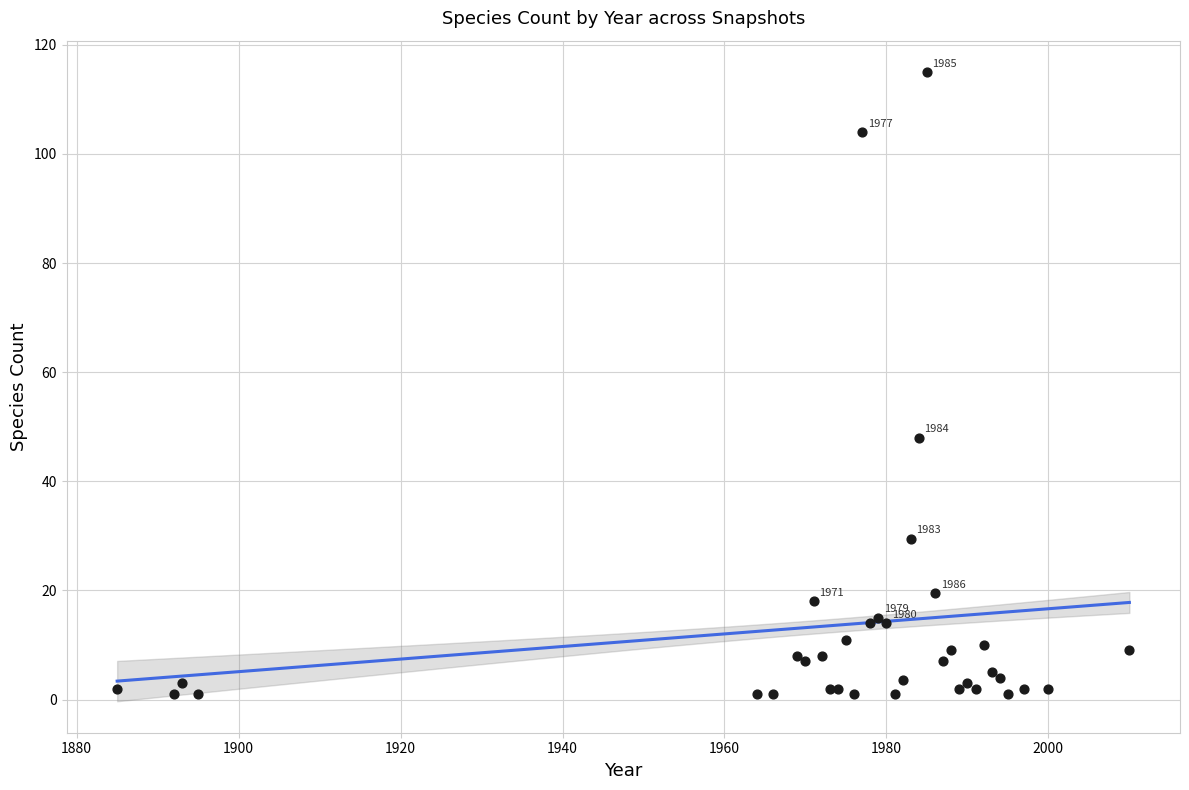

What Y value in the scatter plot is closest to 58?

48.0